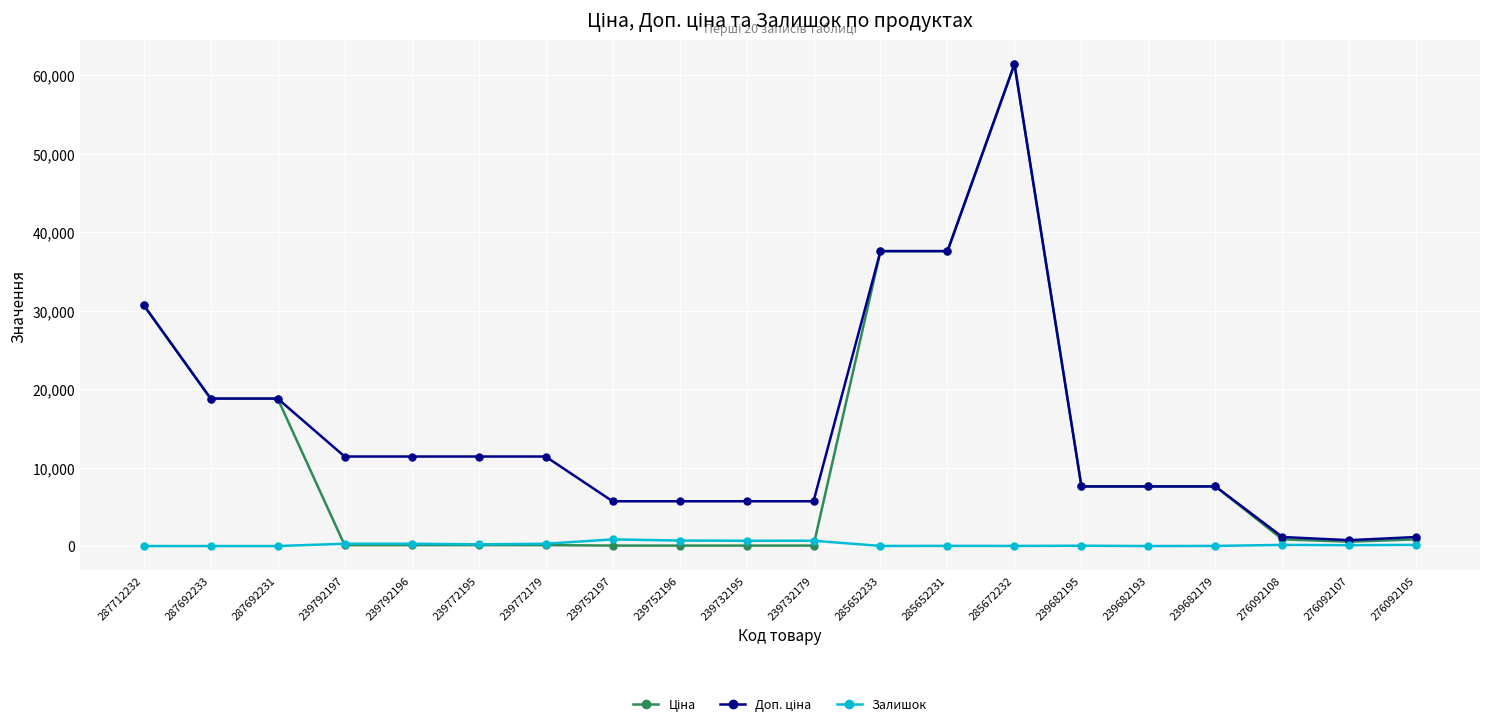

What is the total value across all series at 239772179?

11814.1